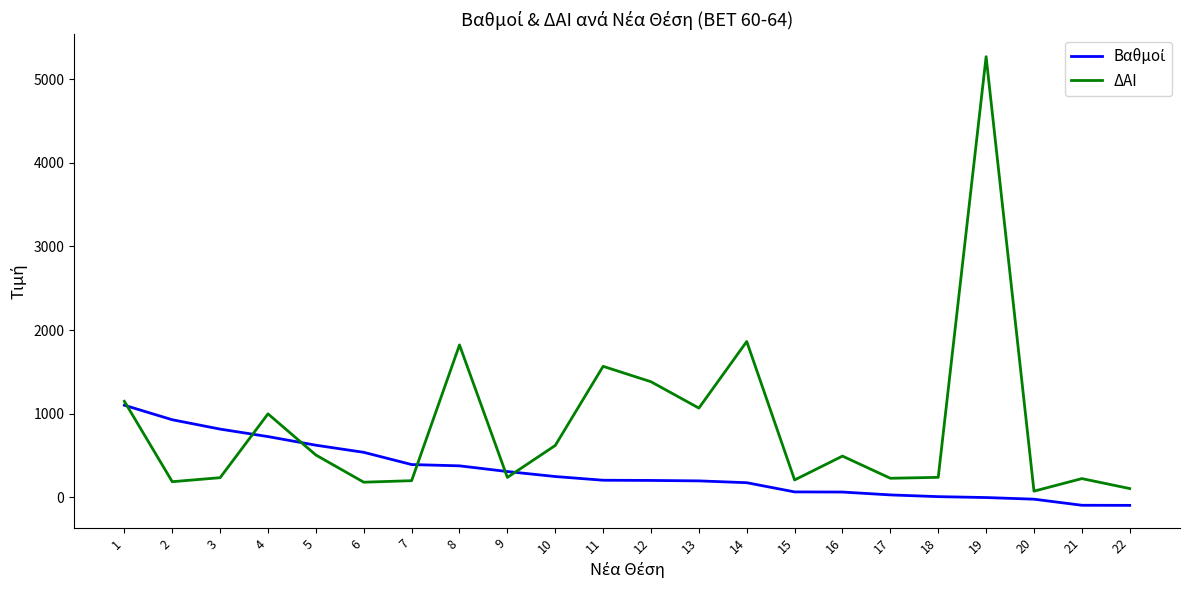

The value of ΔΑΙ at 2 is 188.0. True or false?

True